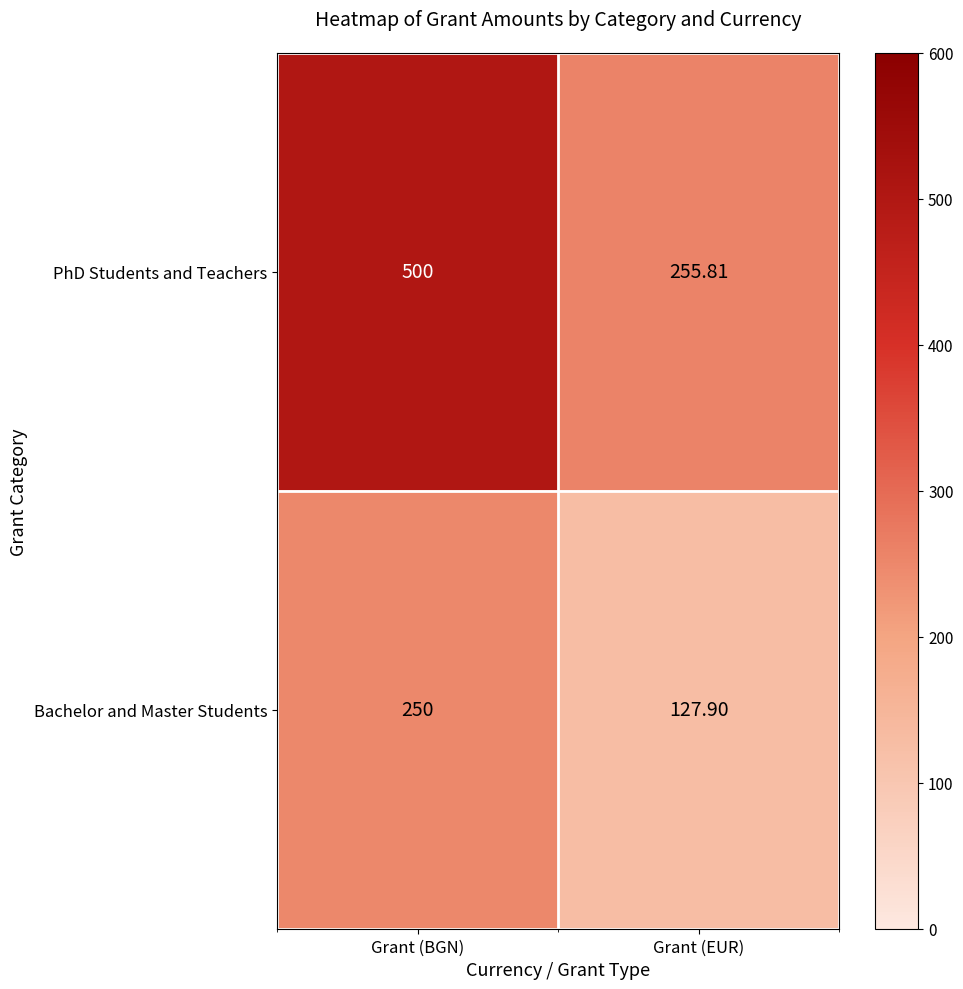

Which category has the lowest value across all series?

Grant (EUR)